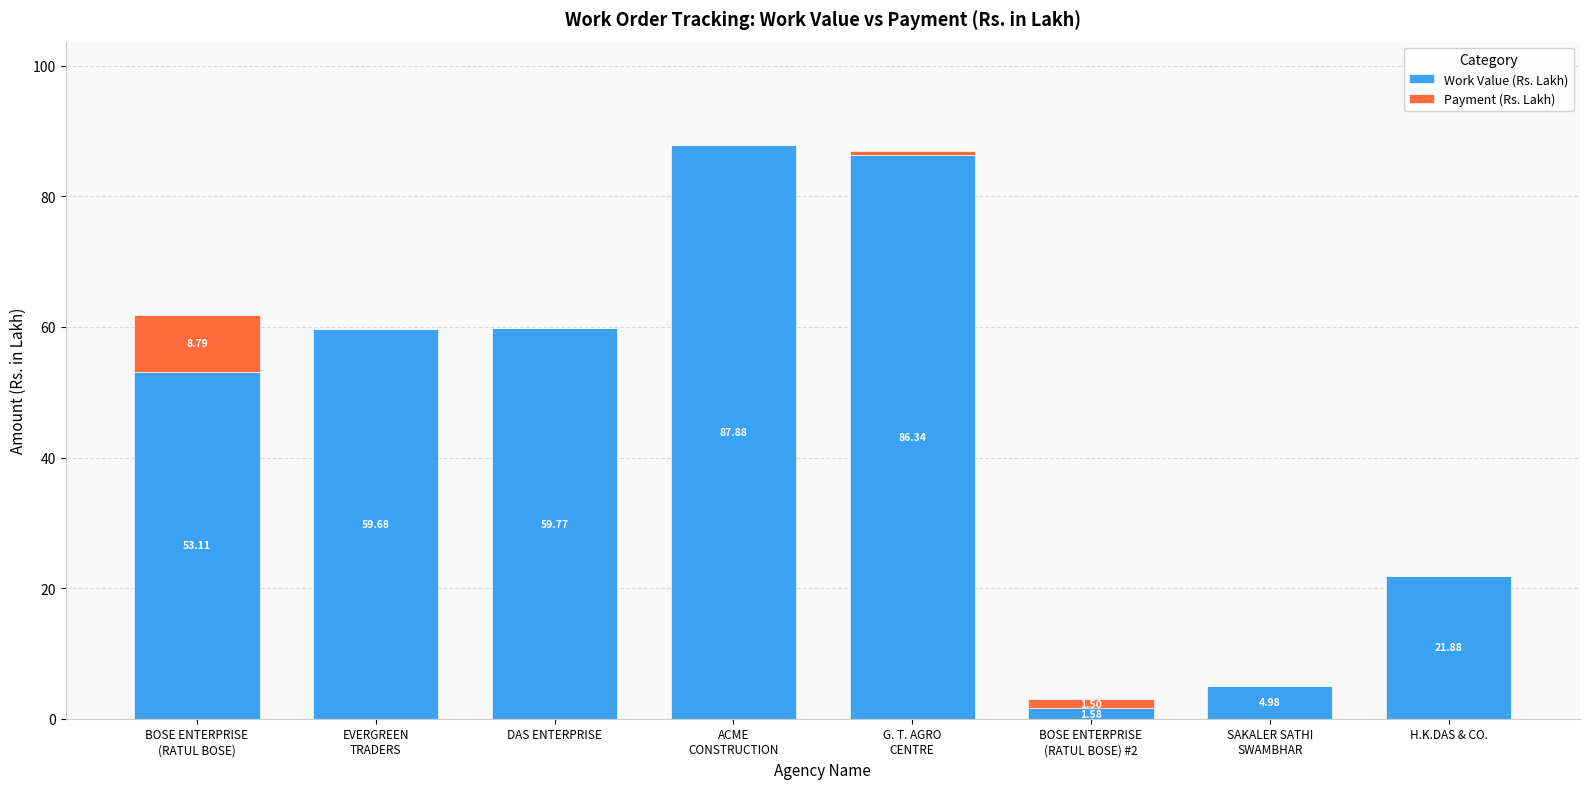

What is the total value across all series at DAS ENTERPRISE?

59.8